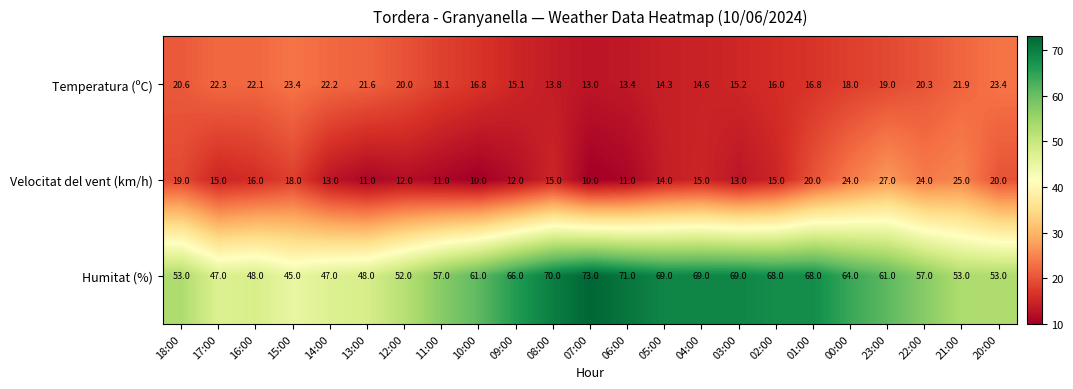

How many categories are shown in the chart?

23